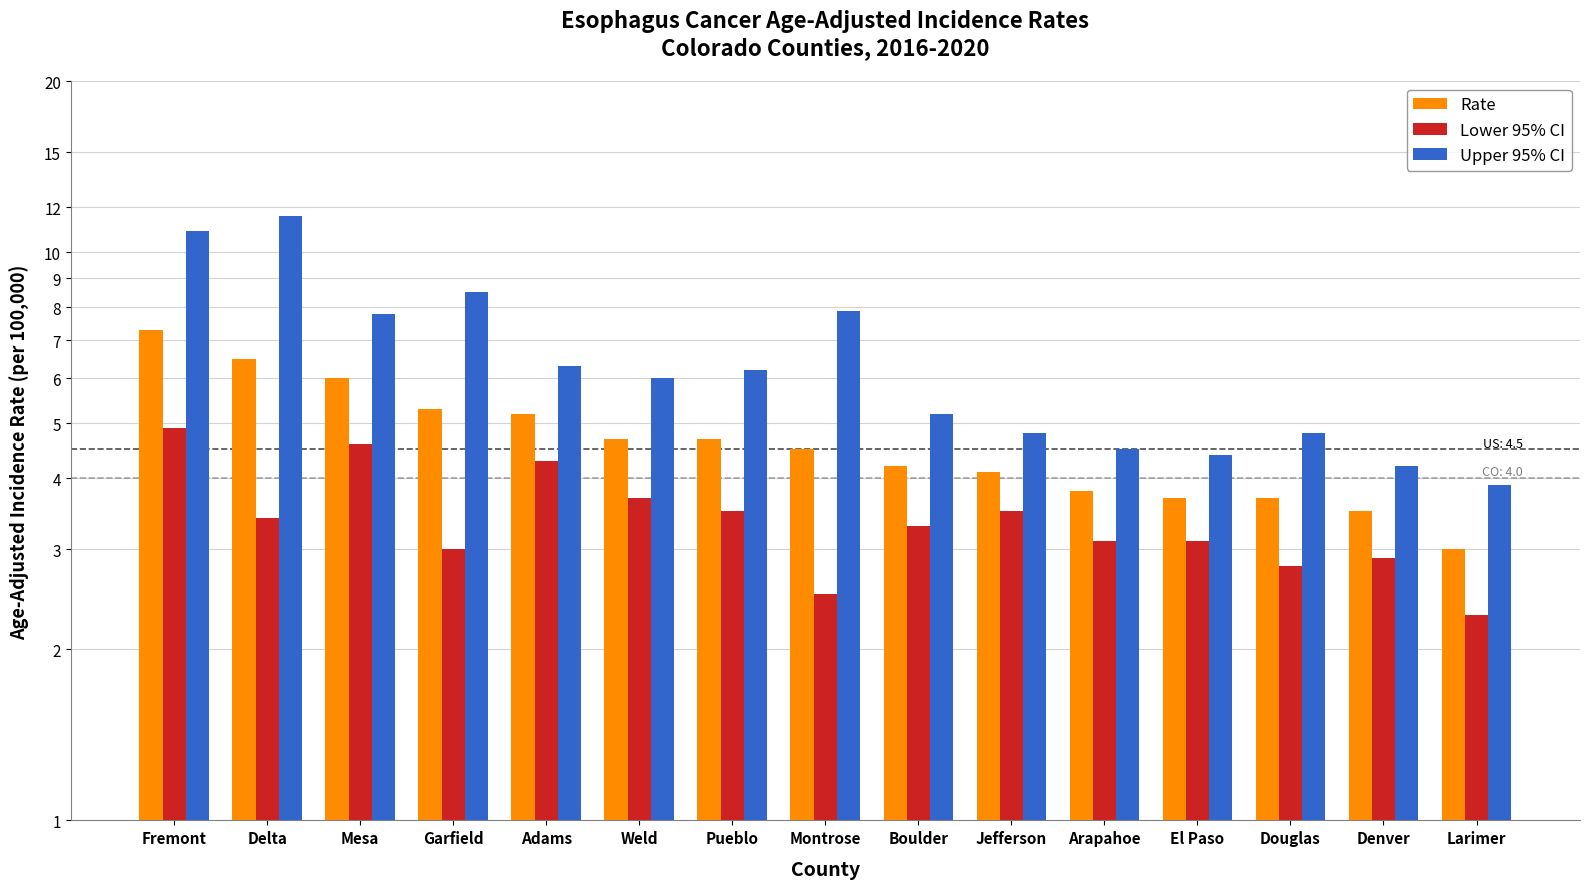

Reading left to right, list all the values displayed in this chart.

Rate: 7.3	6.5	6.0	5.3	5.2	4.7	4.7	4.5	4.2	4.1	3.8	3.7	3.7	3.5	3.0
Lower 95% CI: 4.9	3.4	4.6	3.0	4.3	3.7	3.5	2.5	3.3	3.5	3.1	3.1	2.8	2.9	2.3
Upper 95% CI: 10.9	11.6	7.8	8.5	6.3	6.0	6.2	7.9	5.2	4.8	4.5	4.4	4.8	4.2	3.9